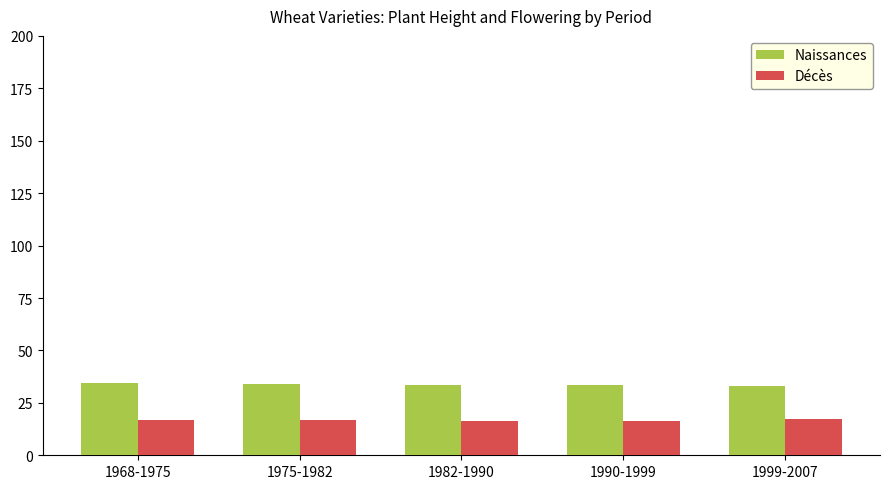

What is the total value across all series at 1999-2007?

50.3